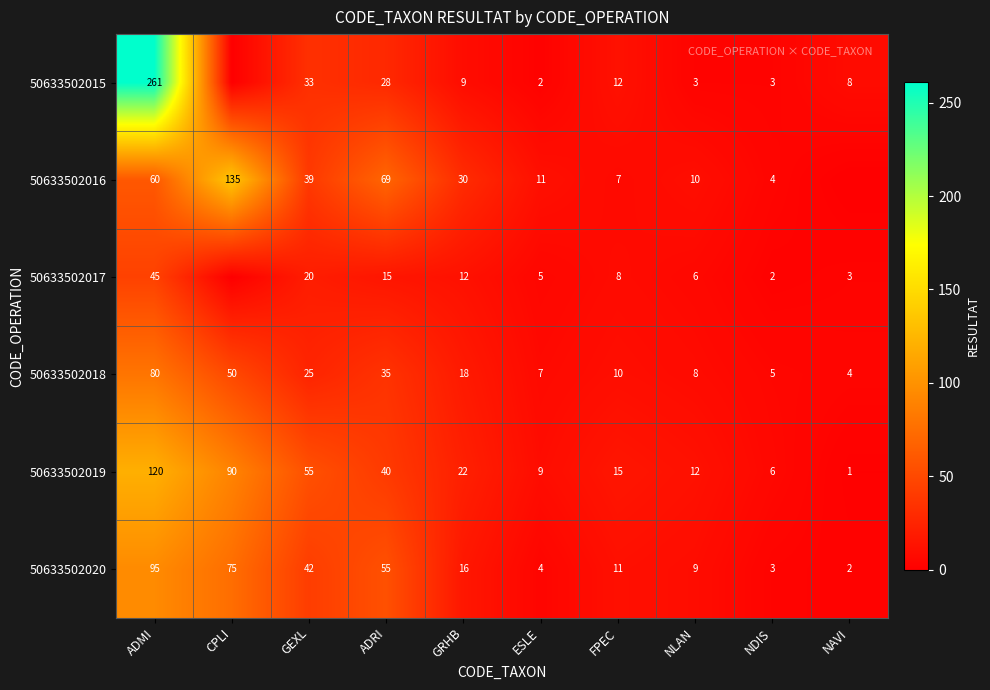

Which has a higher value, NDIS or NLAN?

NDIS